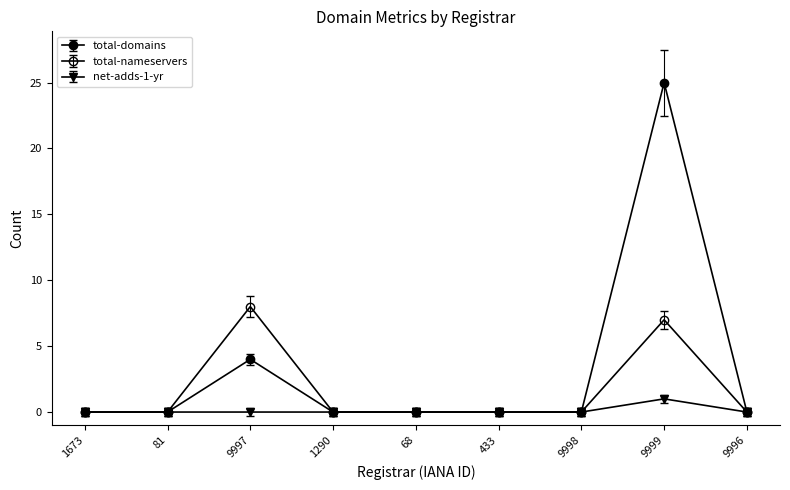

Does the chart have visible grid lines?

No